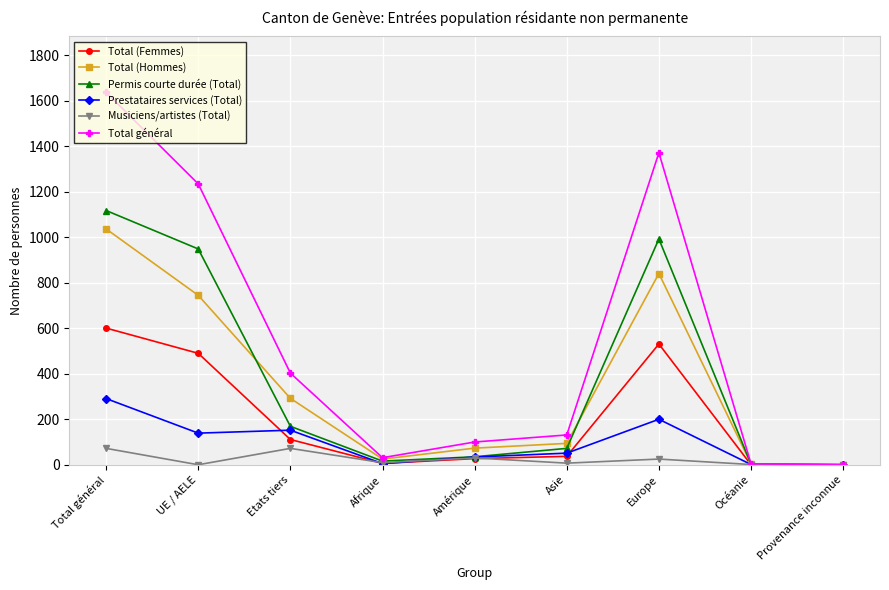

How many lines are shown in the chart?

6